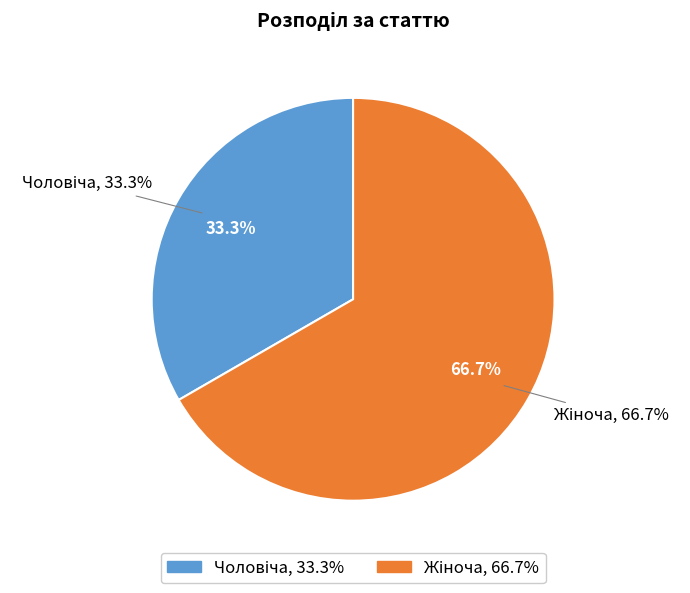

Which category has the biggest portion of the pie?

Жіноча